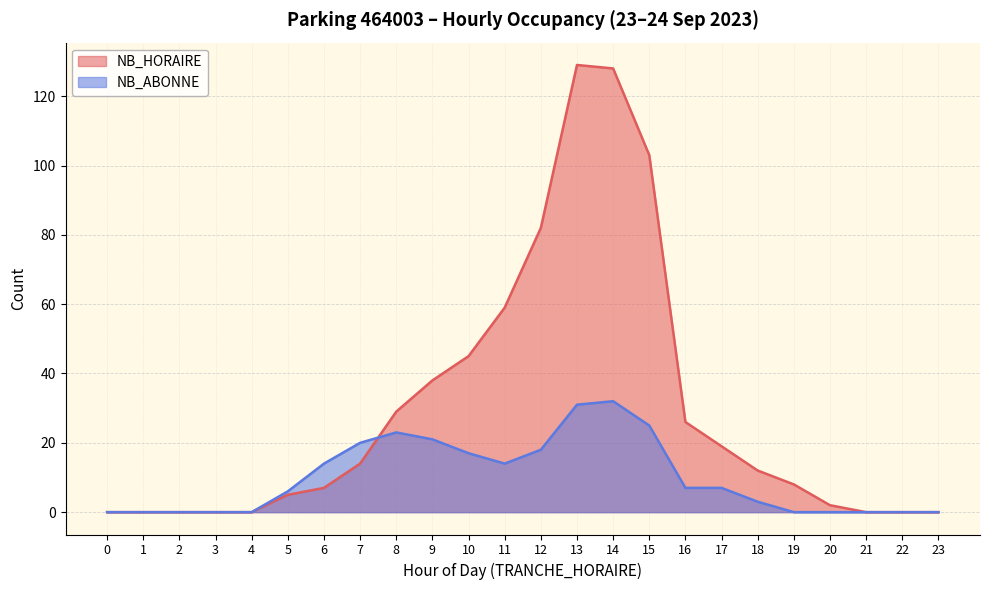

At which label is NB_HORAIRE closest to 64?

11